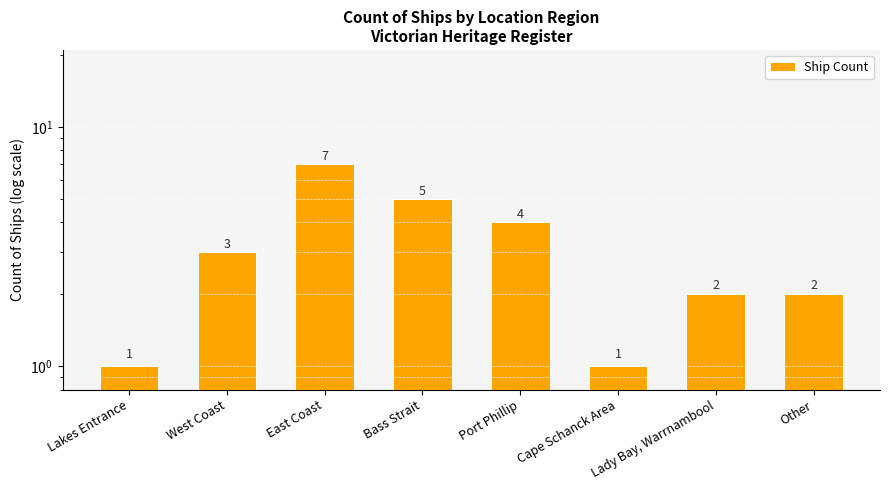

True or false: the data shows 2 at West Coast.

False